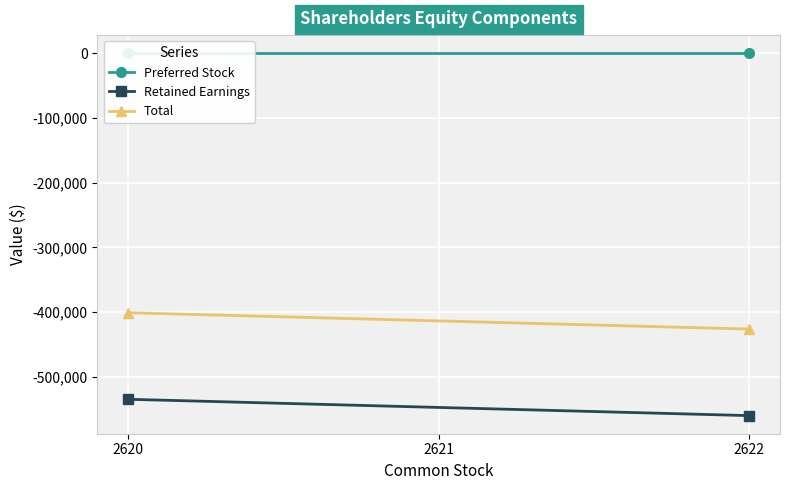

At how many categories does at least one series exceed -489517?

2